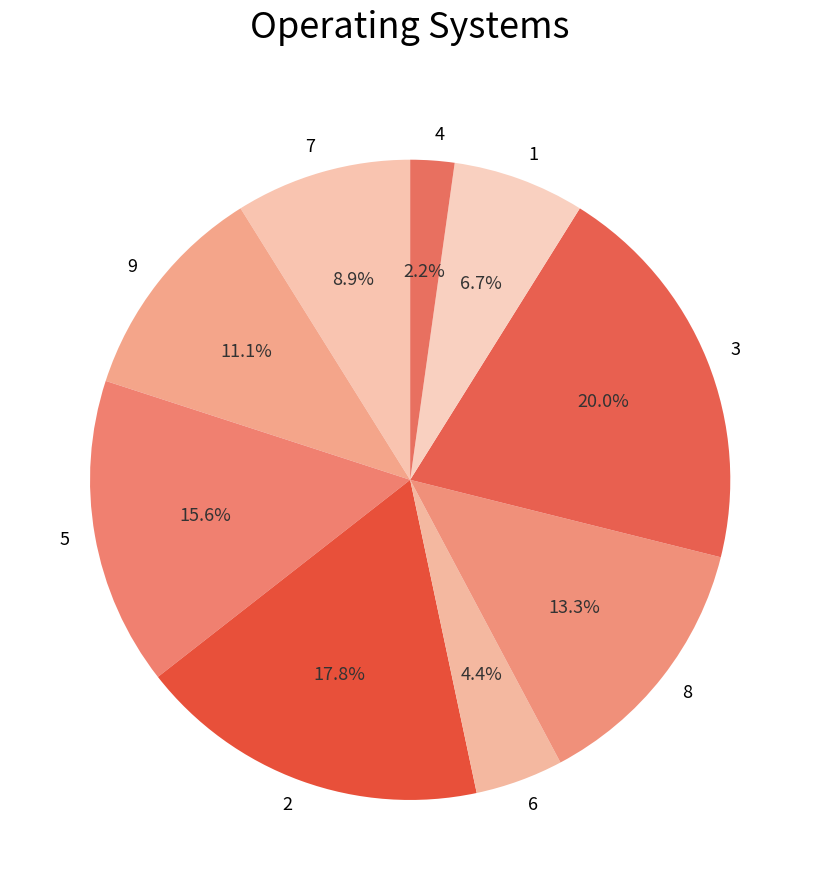

What percentage is the 9 slice, to the nearest percent?

11%